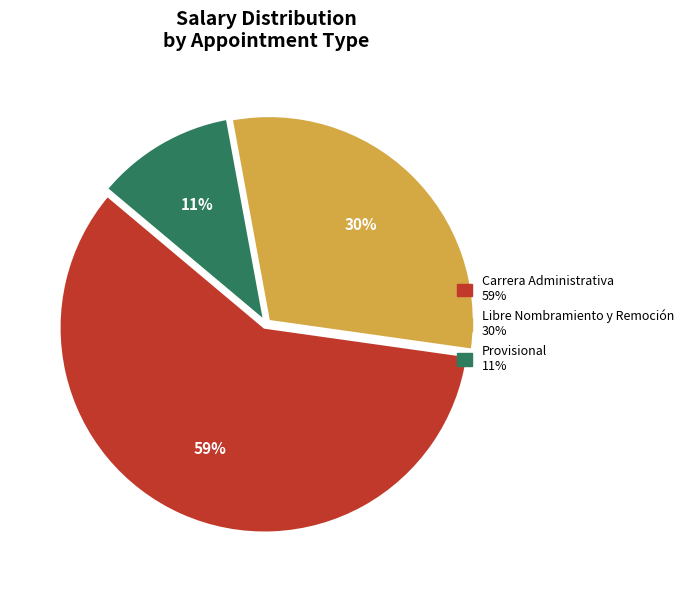

To the nearest percent, what is the difference between the Provisional and Carrera Administrativa slice percentages?

48%